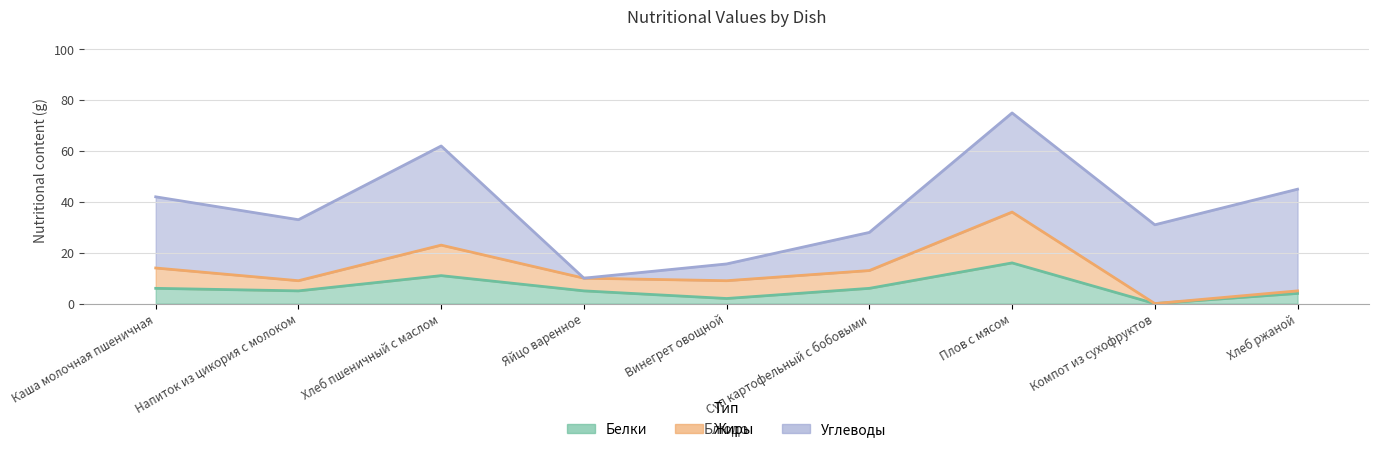

True or false: Жиры and Белки intersect in this chart.

False